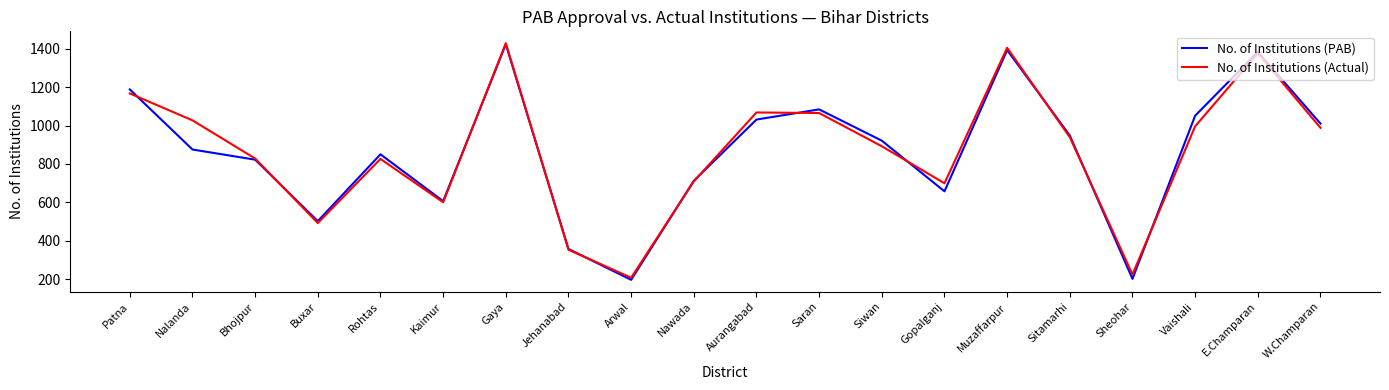

At which label does No. of Institutions (Actual) first exceed 939?

Patna